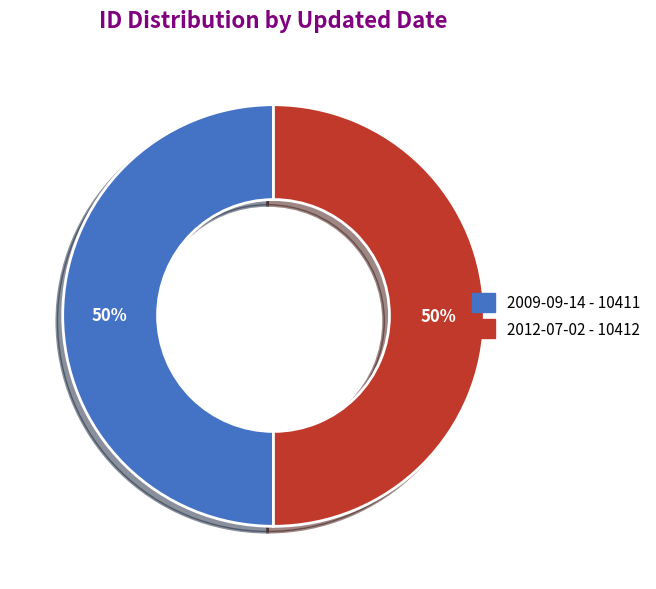

Approximately how many times larger is the value at 2009-09-14 compared to 2012-07-02?

1.0